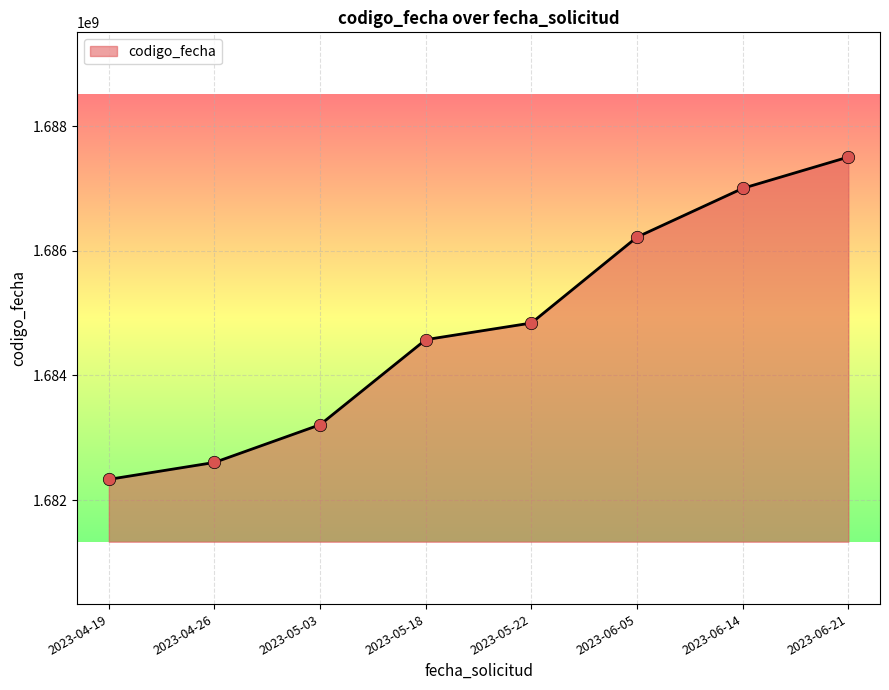

What is the change in value from 2023-05-18 to 2023-05-22?

+266865